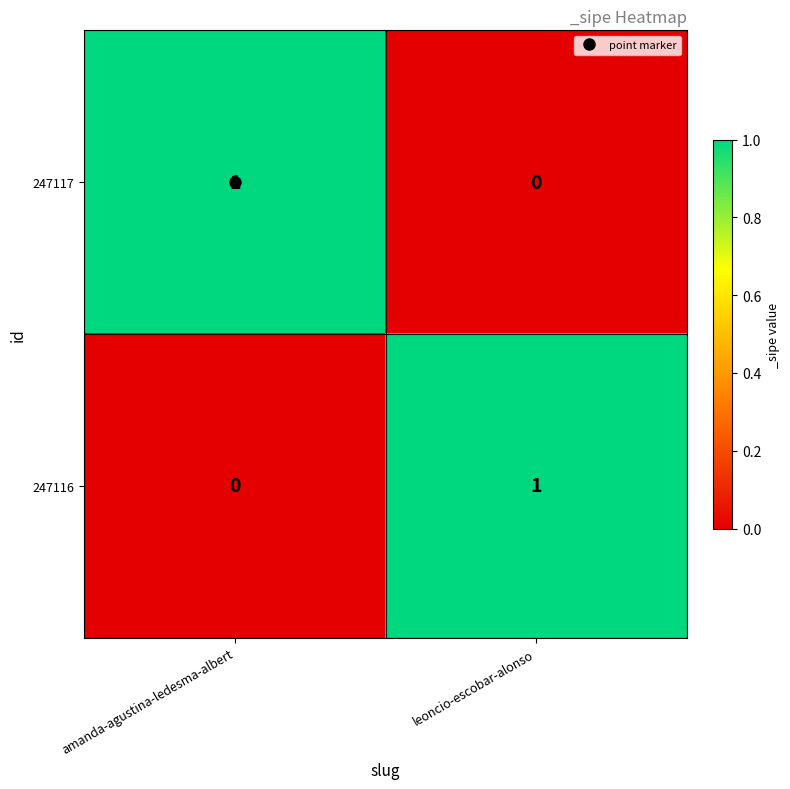

Is the value of 247116 at leoncio-escobar-alonso greater than the value of 247117 at leoncio-escobar-alonso?

Yes